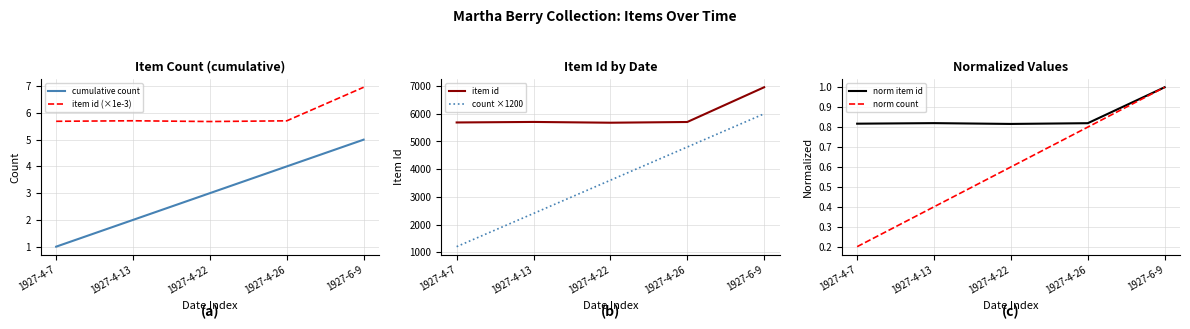

What is the total value across all series at 1927-4-13?

8114.9